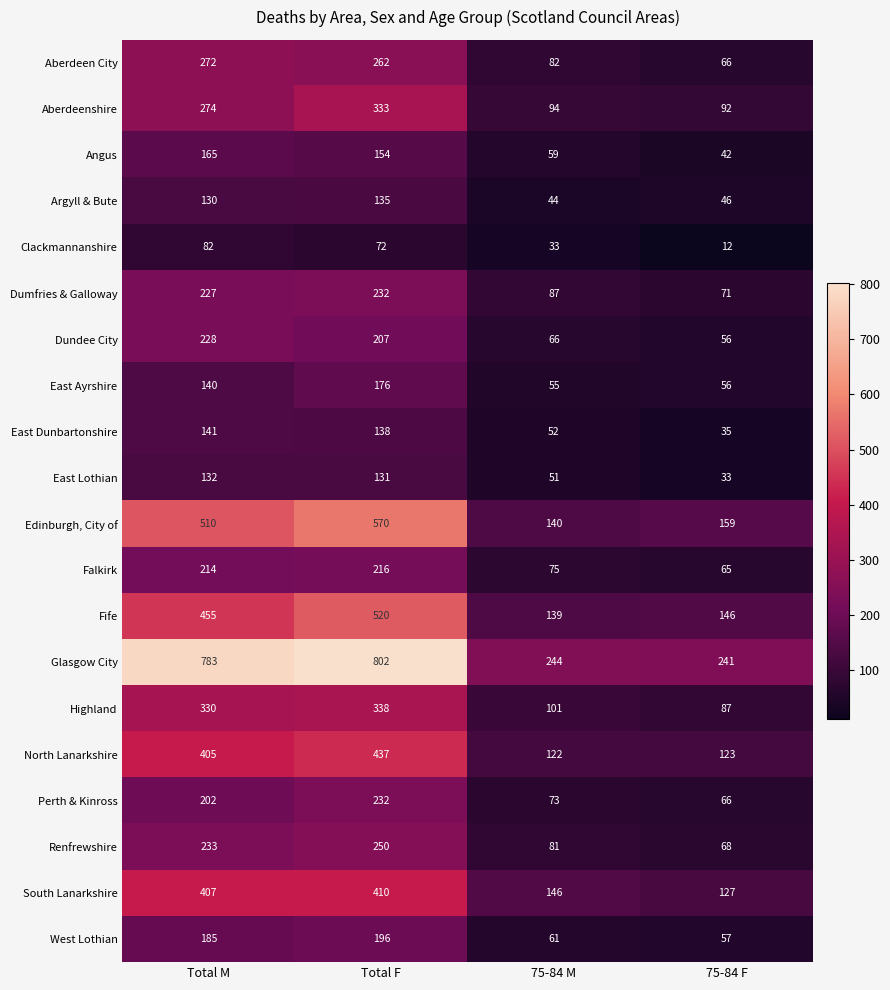

List the labels in order of East Lothian value, largest first.

Total M, Total F, 75-84 M, 75-84 F